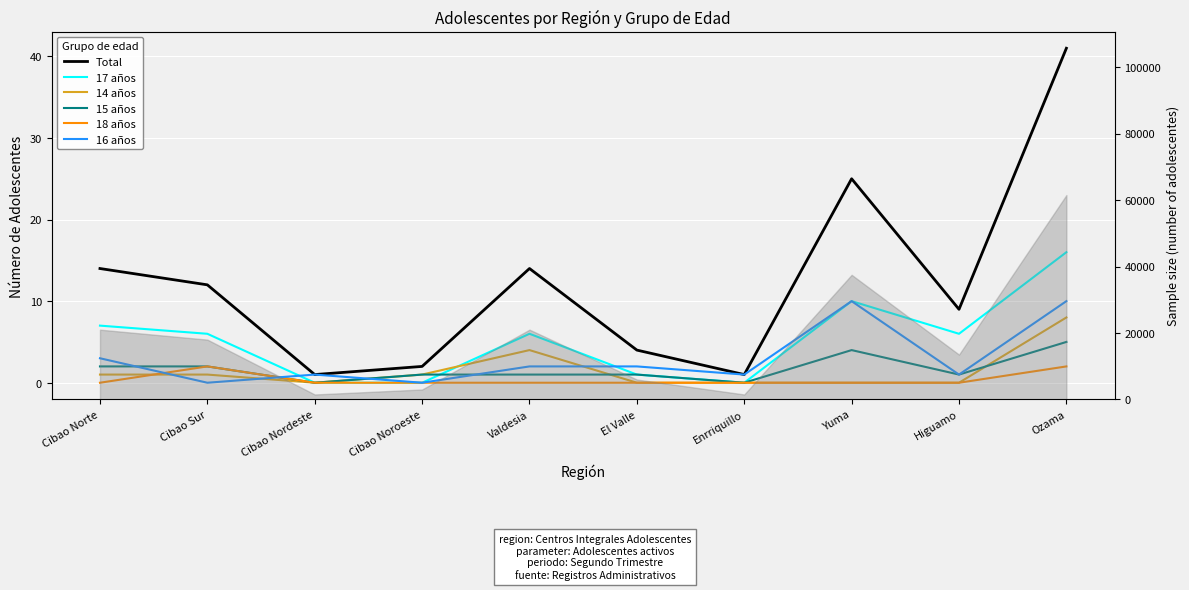

Which category has the highest value in the Total series?

Ozama